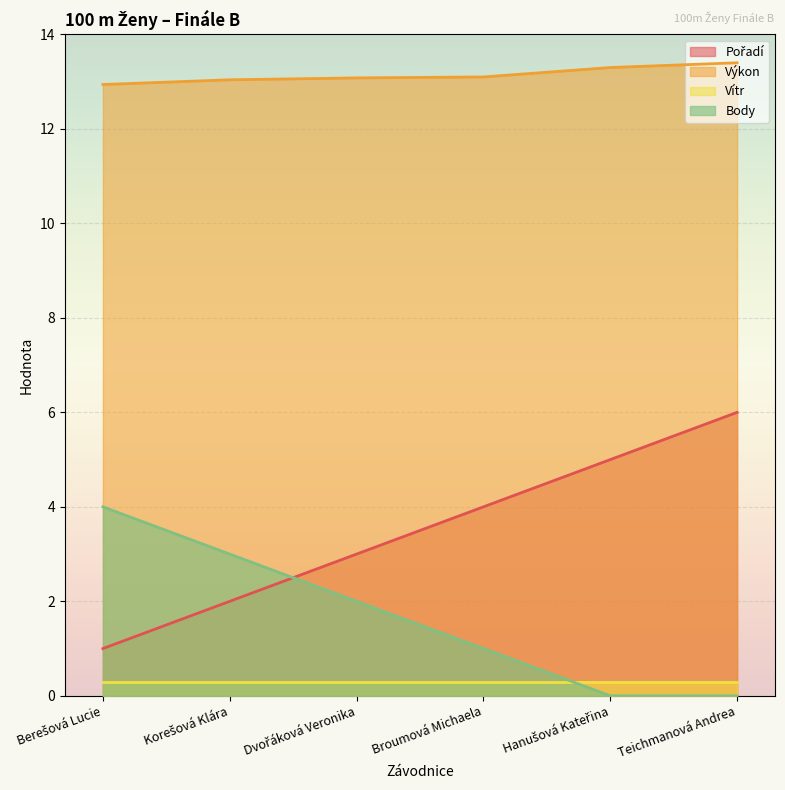

True or false: Výkon and Pořadí intersect in this chart.

False